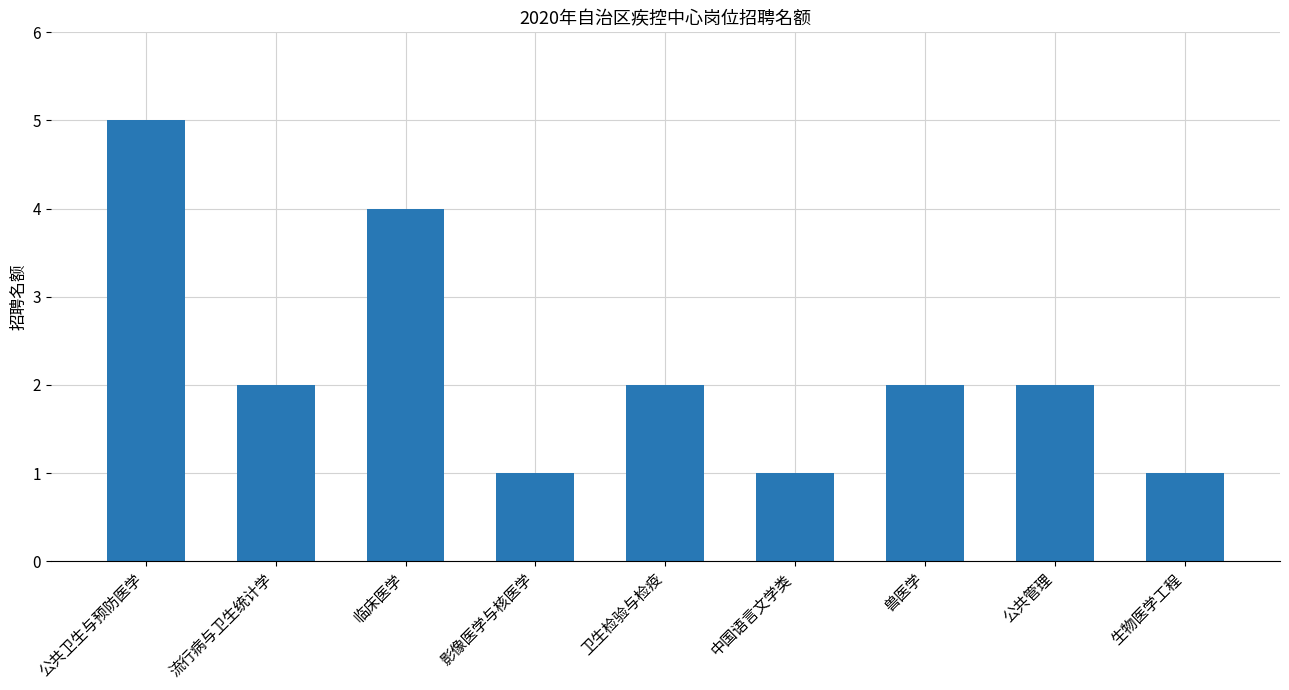

What is the approximate value at 生物医学工程?

1